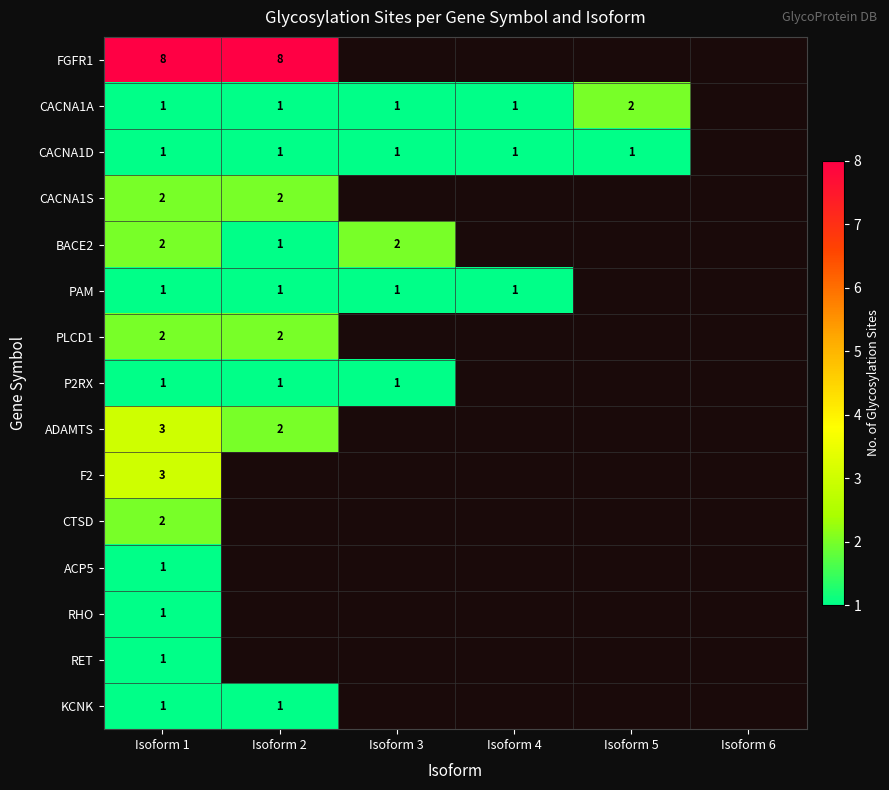

The P2RX series shows 1 at Isoform 2. True or false?

True